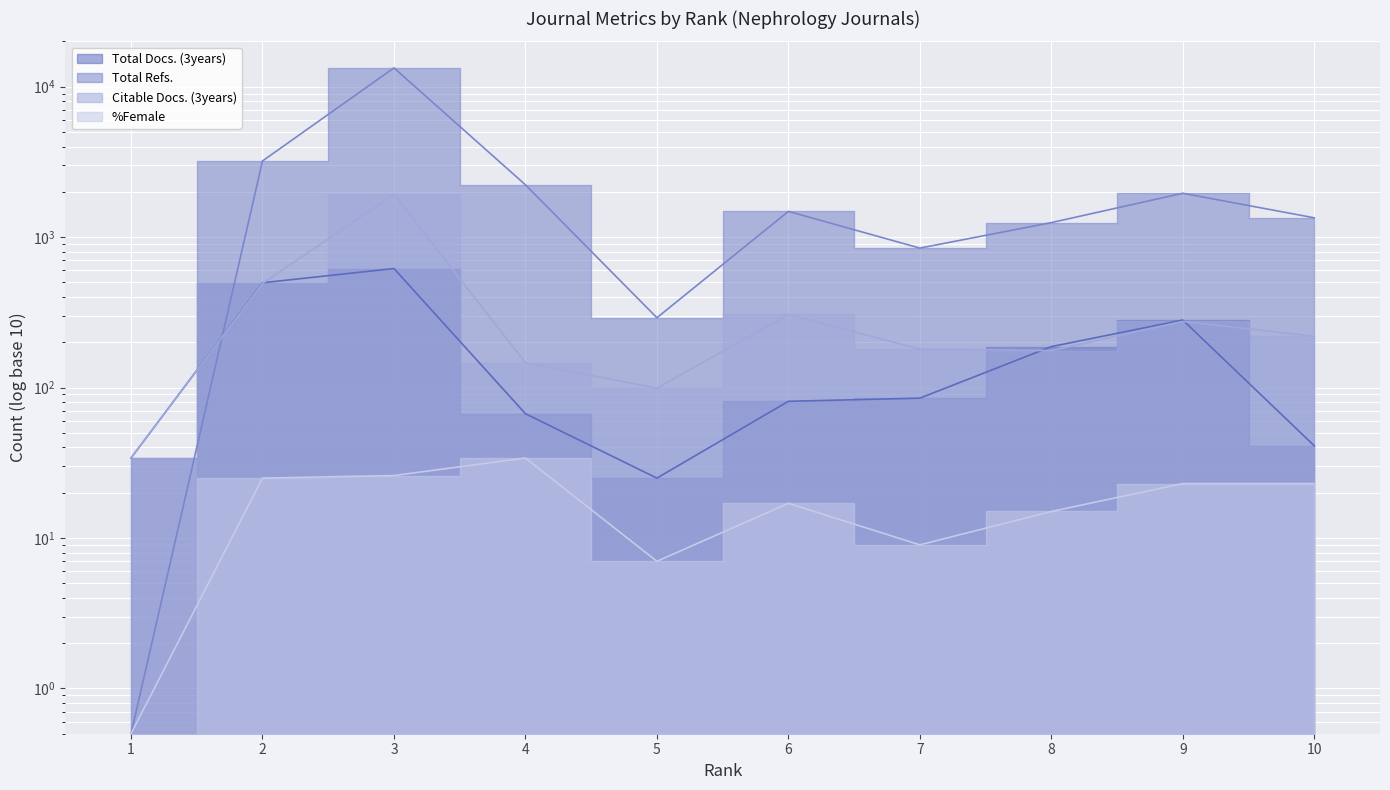

True or false: %Female and Total Refs. intersect in this chart.

False